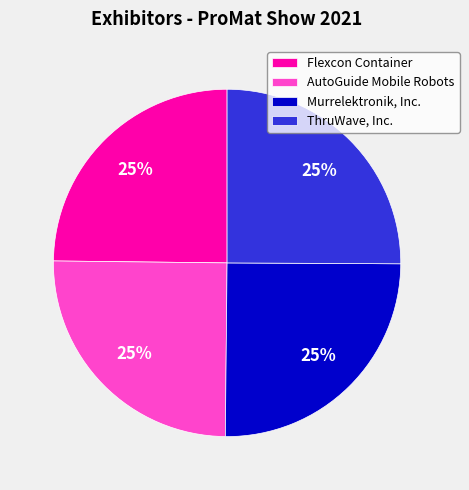

To the nearest percent, what is the combined percentage of Murrelektronik, Inc. and Flexcon Container?

50%